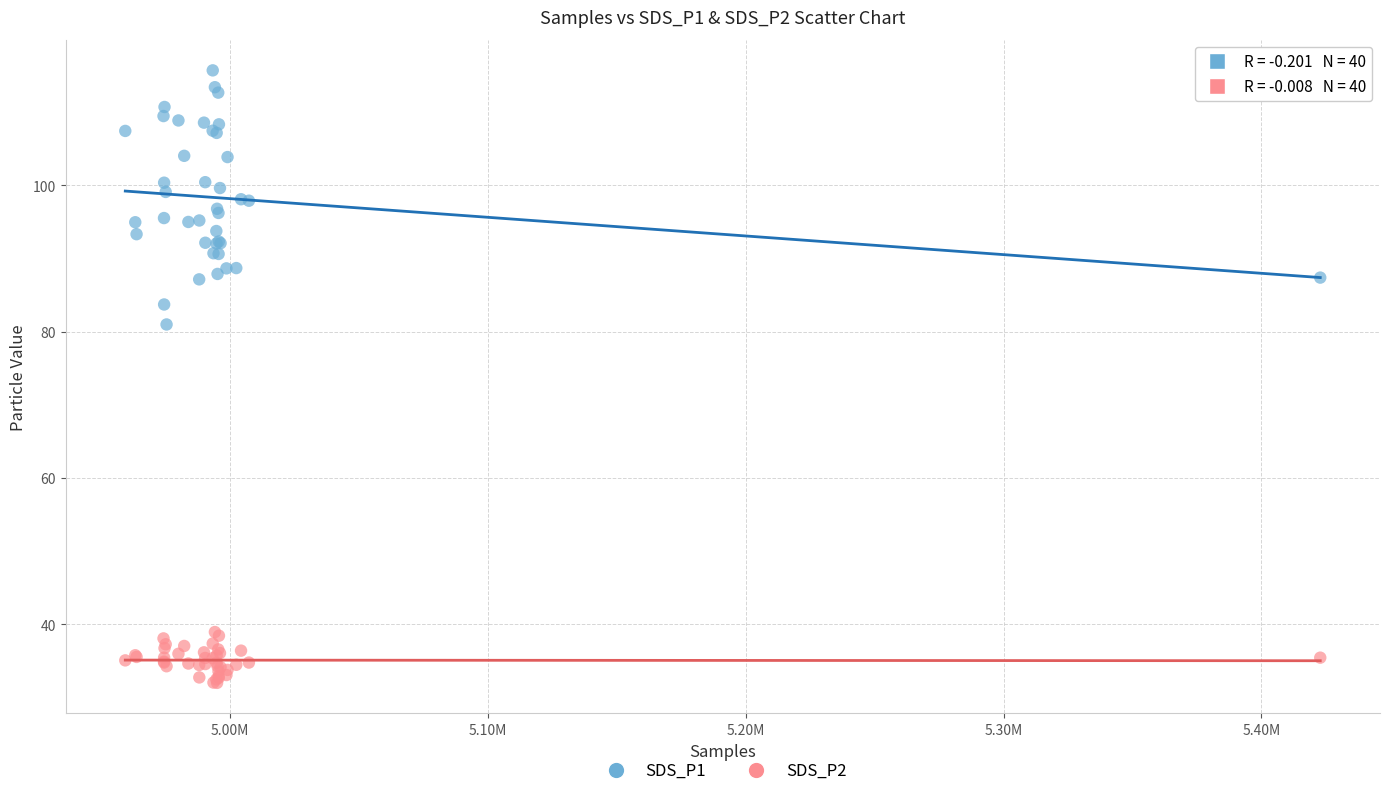

What are all the series names shown in the legend?

SDS_P1, SDS_P2